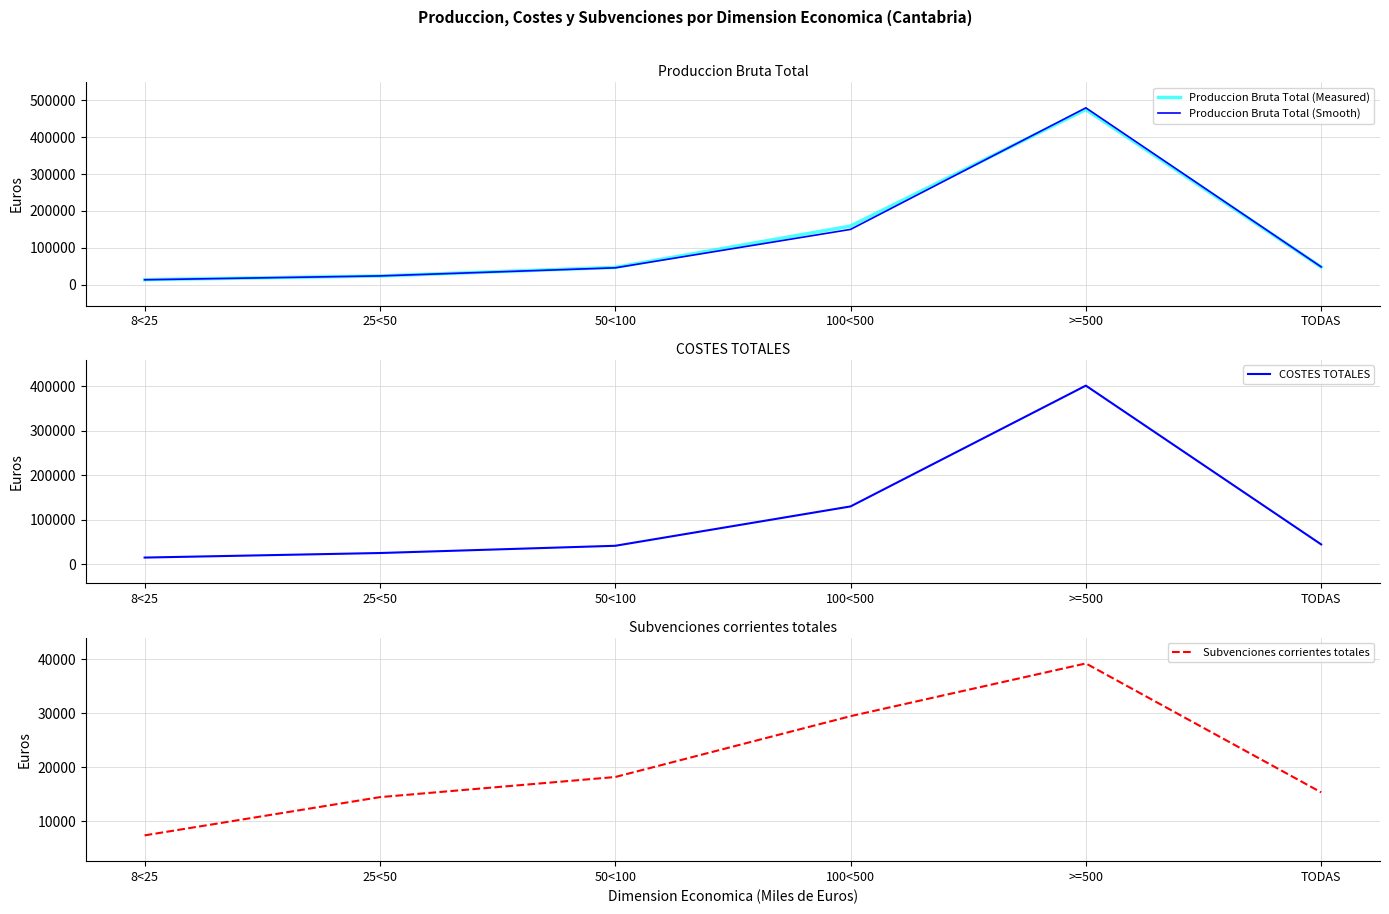

At 8<25, list the series in order from largest to smallest.

COSTES TOTALES, Produccion Bruta Total (Measured), Produccion Bruta Total (Smooth), Subvenciones corrientes totales